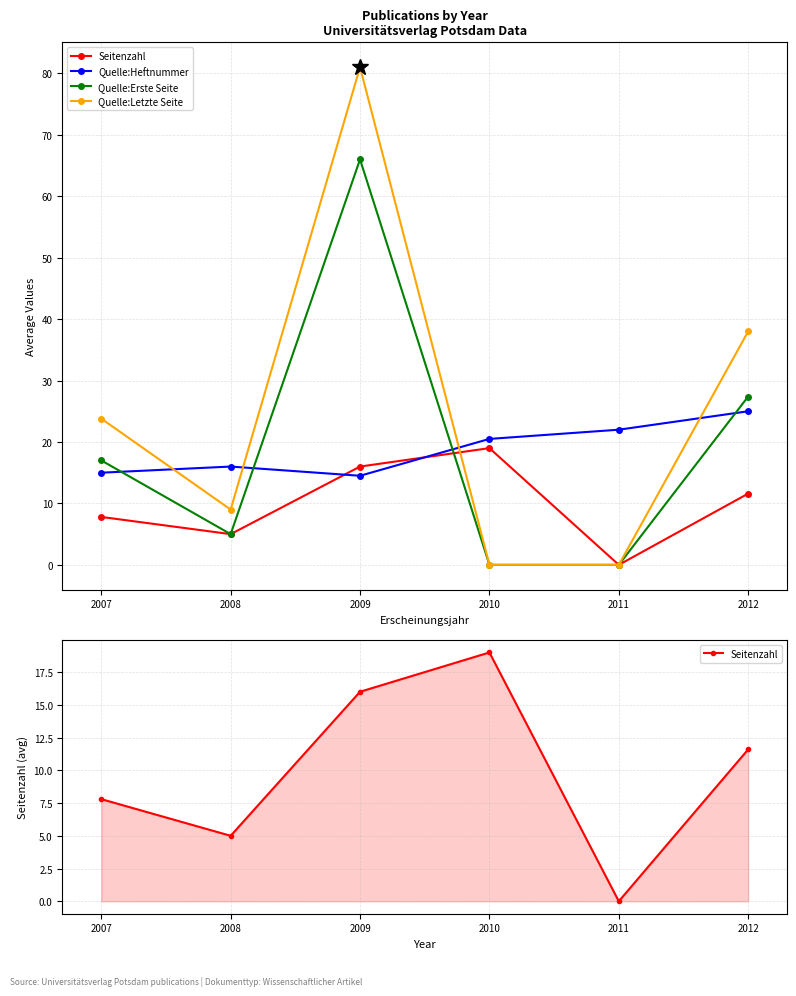

What is the value of the Quelle:Letzte Seite point at the 3rd from the left?

81.0